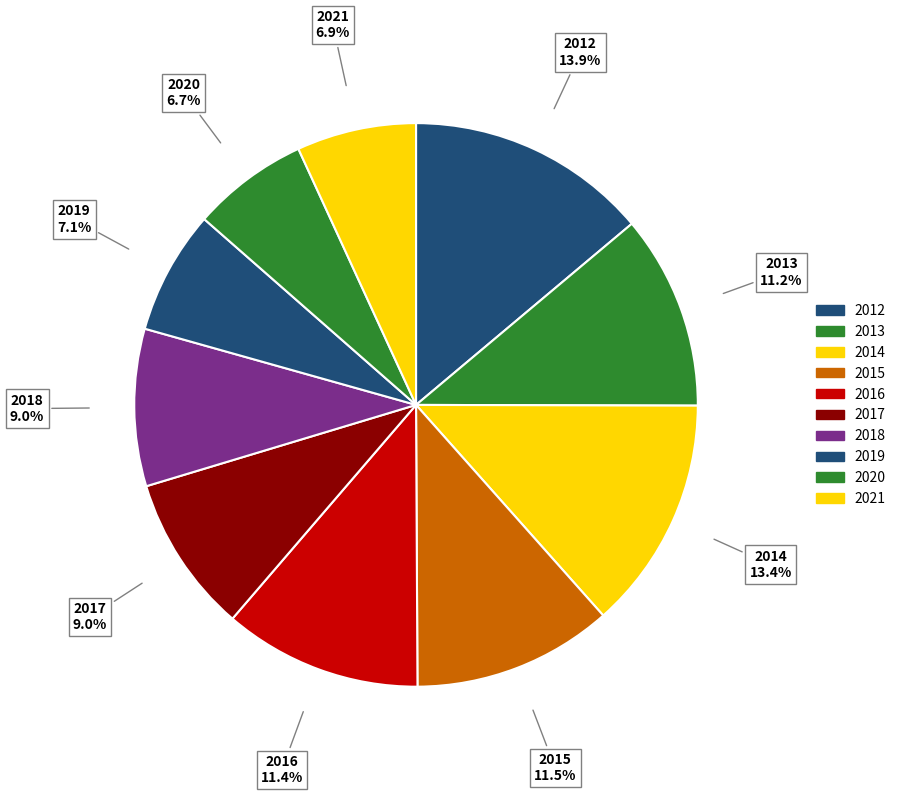

Does 2020 account for over 50% of the chart?

No